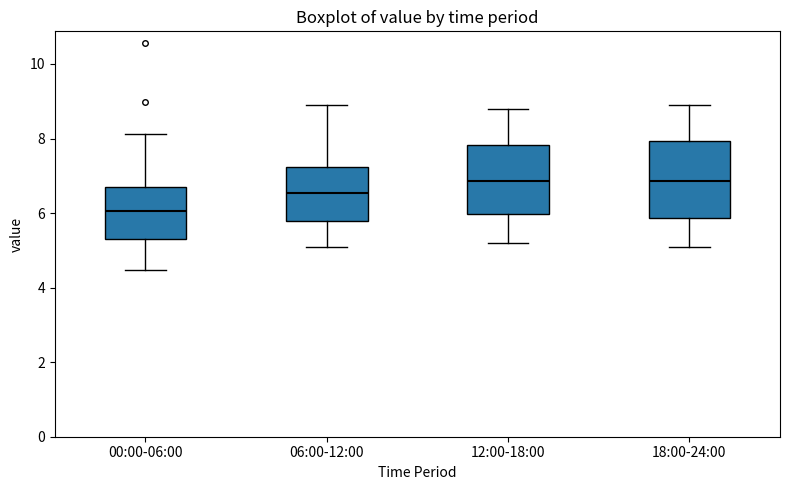

Reading left to right, transcribe this box plot: for each box, give where its median line is, the range the box spans, and where its two whiskers end, as read against the y-axis. The values are not printed on the chart, so give them approximately, as read against the axis.

00:00-06:00: median 6.0, box 5.4 to 6.8, whiskers 4.4 to 8.2
06:00-12:00: median 6.6, box 5.8 to 7.2, whiskers 5.2 to 9.0
12:00-18:00: median 6.8, box 6.0 to 7.8, whiskers 5.2 to 8.8
18:00-24:00: median 6.8, box 5.8 to 8.0, whiskers 5.2 to 9.0